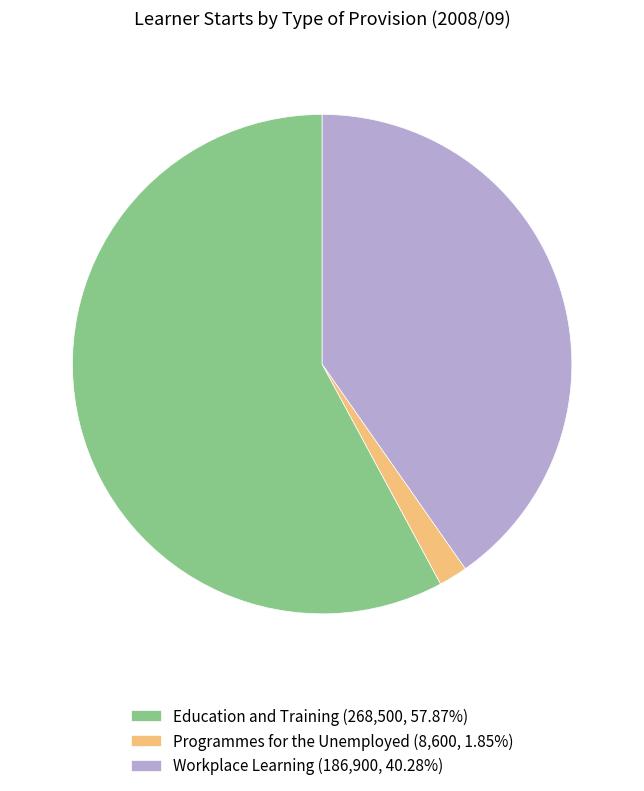

What is the ratio of the value at Education and Training (268,500, 57.87%) to the value at Programmes for the Unemployed (8,600, 1.85%)?

31.2